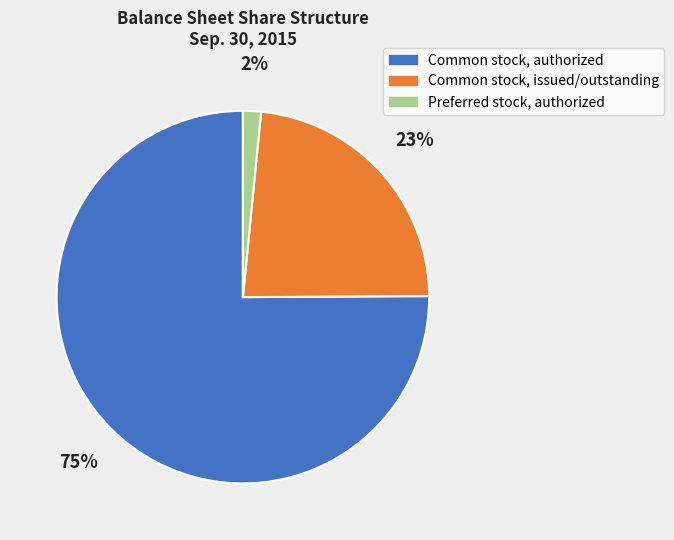

What is the majority slice?

Common stock, authorized